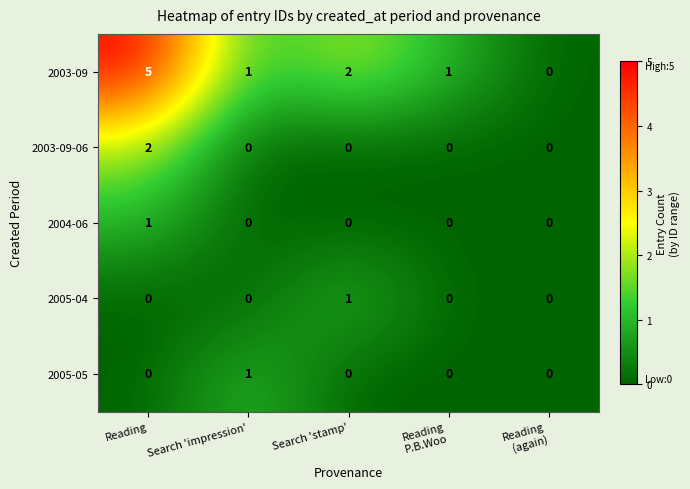

Reading right to left, extract all data points from this chart.

2003-09: 0	1	2	1	5
2003-09-06: 0	0	0	0	2
2004-06: 0	0	0	0	1
2005-04: 0	0	1	0	0
2005-05: 0	0	0	1	0